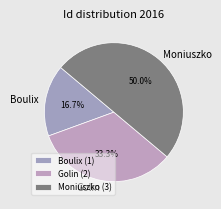

How many slices are in this pie chart?

3